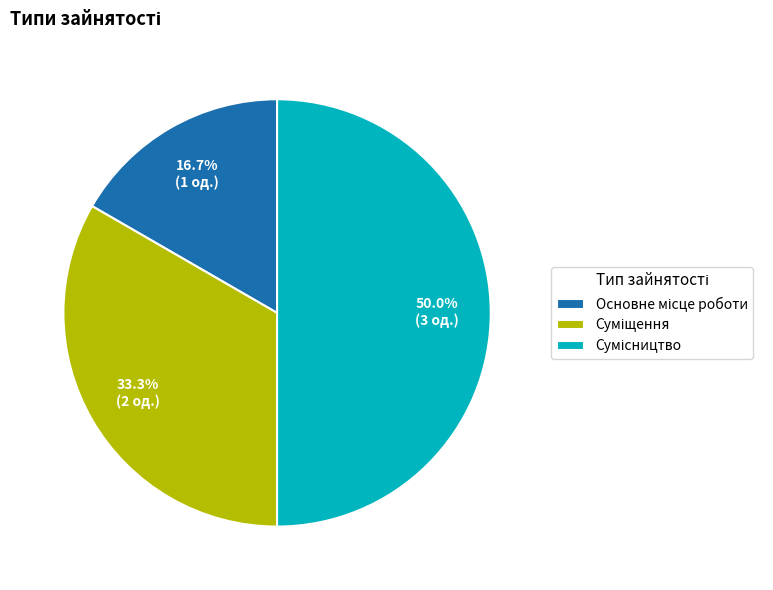

Which category has the biggest portion of the pie?

Сумісництво